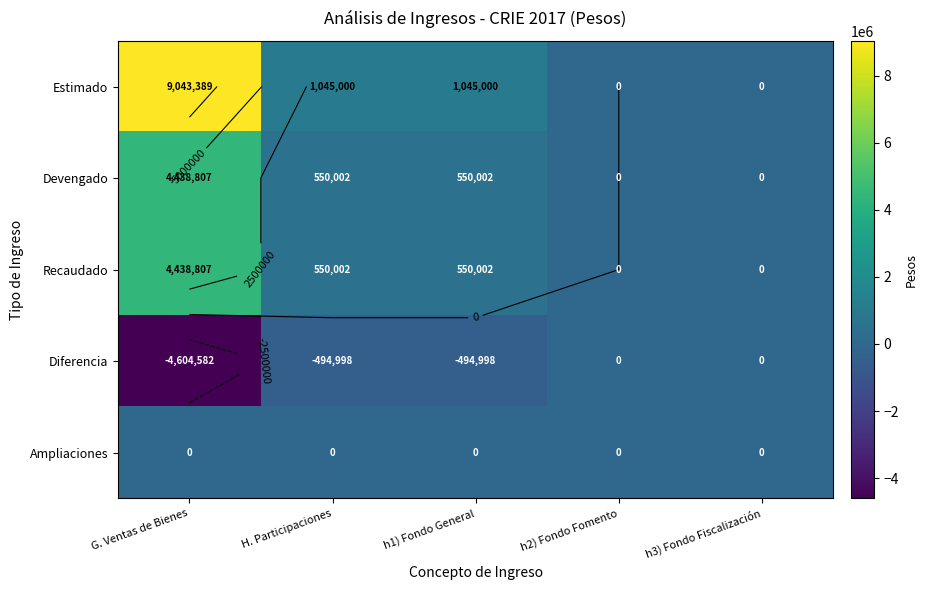

What is the sum of the Estimado values at H. Participaciones and h1) Fondo General?

2090000